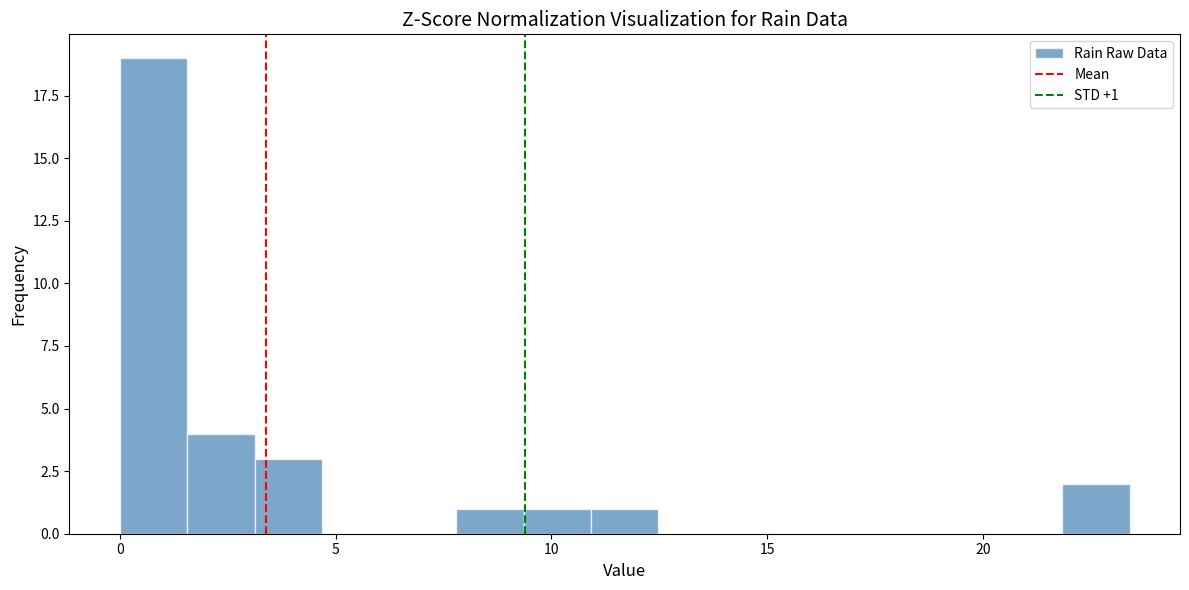

Around what value on the x-axis is the tallest bar? Give the approximate position of its centre, as read against the axis.

1.0